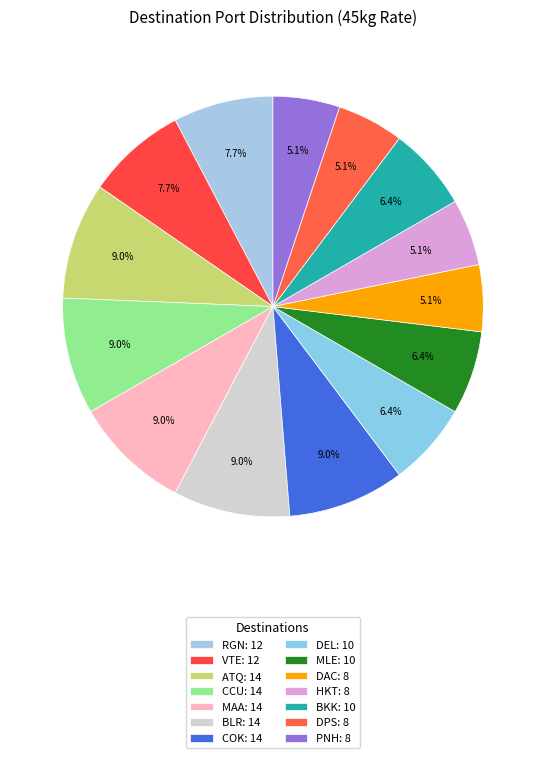

What is the ratio of the value at CCU to the value at VTE?

1.2